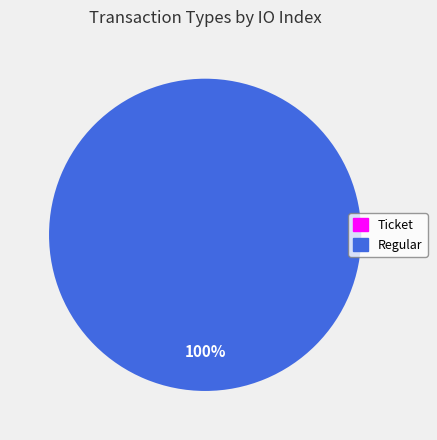

Rank the categories by value from highest to lowest.

Regular, Ticket